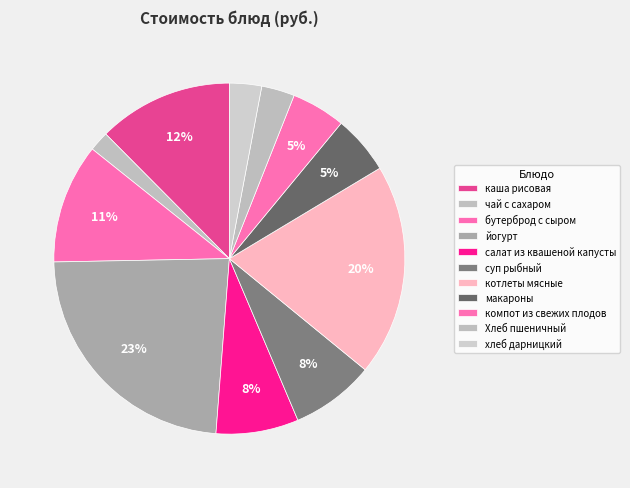

The хлеб дарницкий slice represents 3% of the pie. True or false?

True